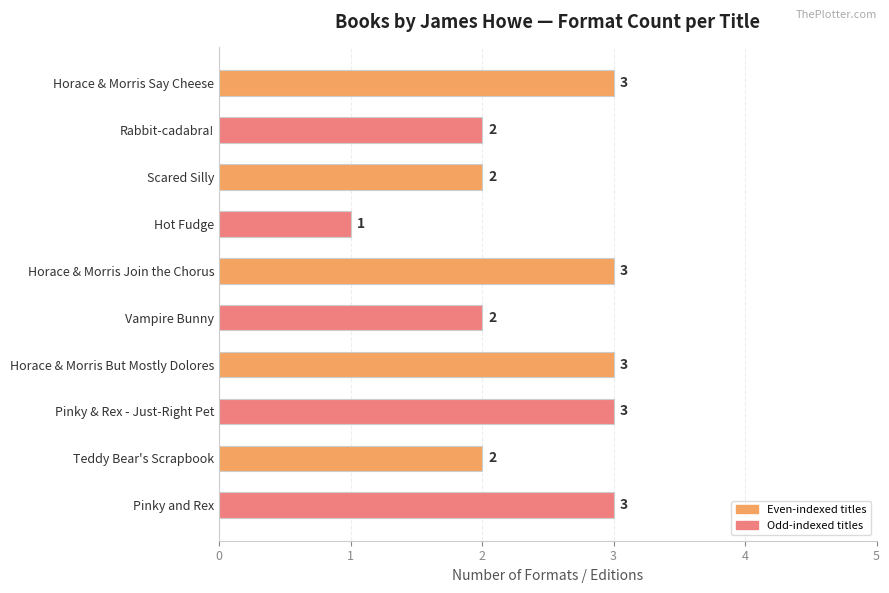

Approximately how many times larger is the value at Horace & Morris Join the Chorus compared to Pinky and Rex?

1.0